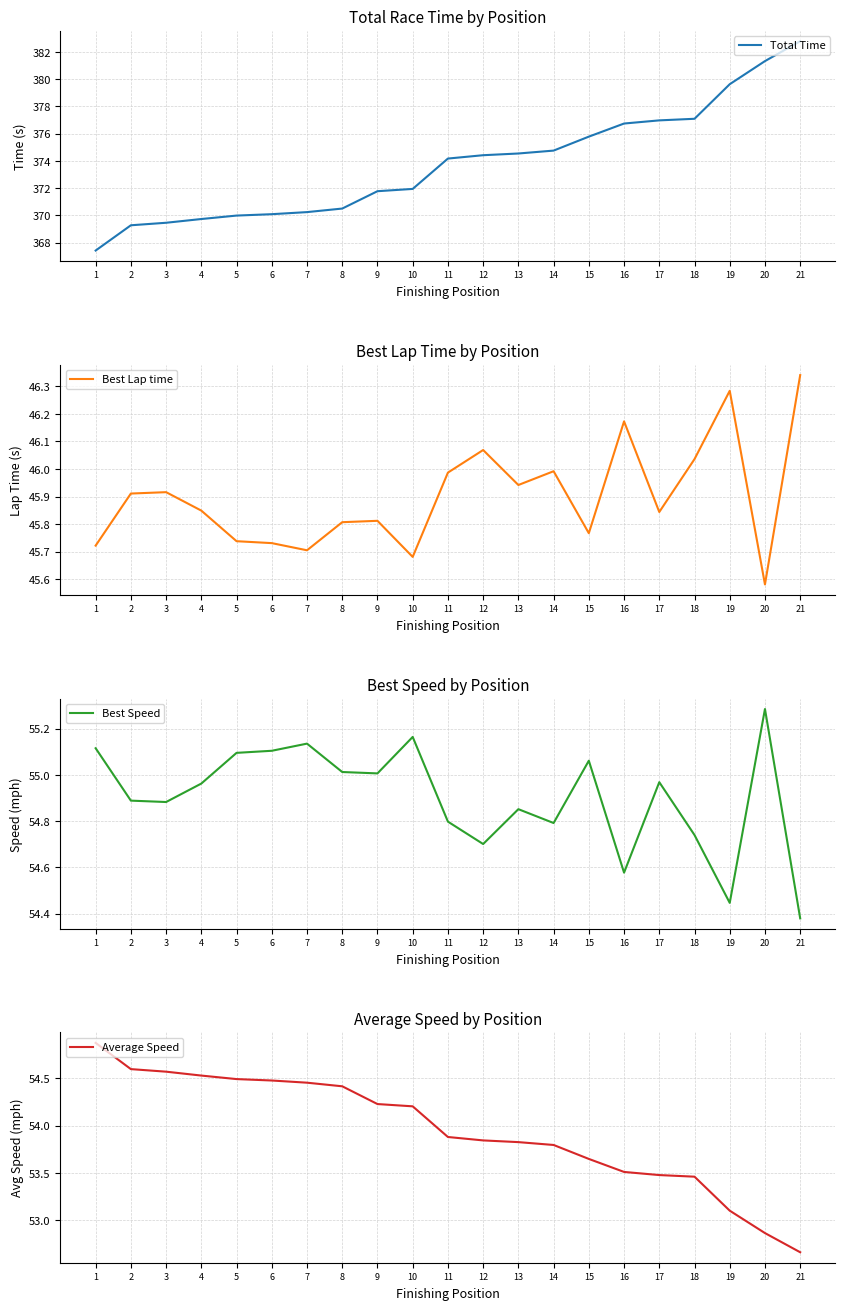

True or false: Average Speed has more than 0 interior local peaks.

False